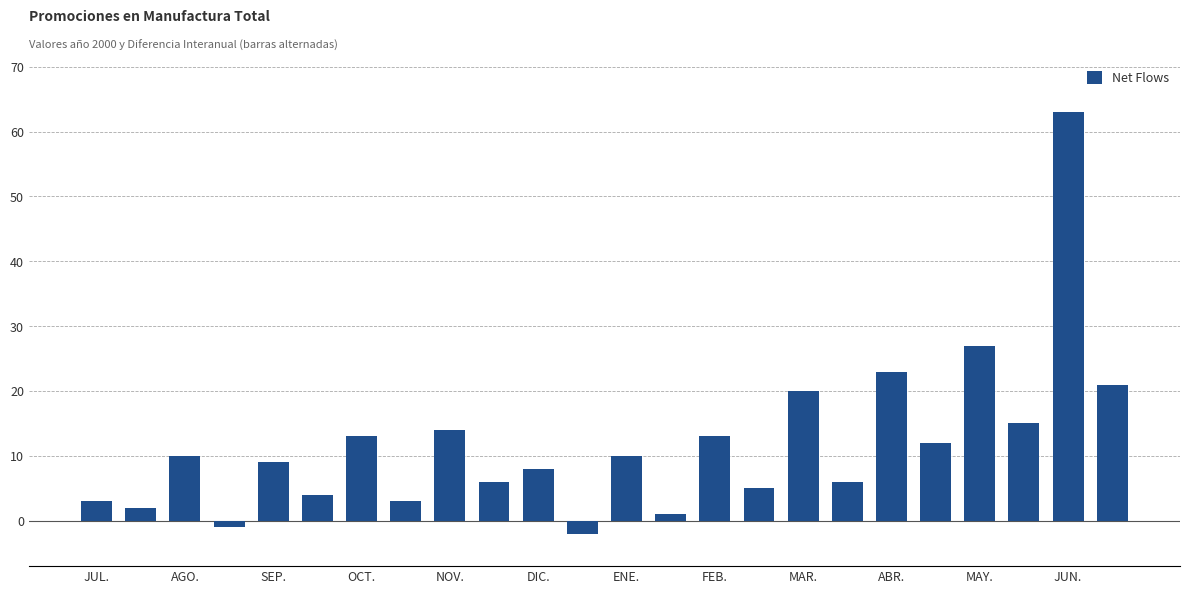

What is the difference between the second highest and second lowest values?

28